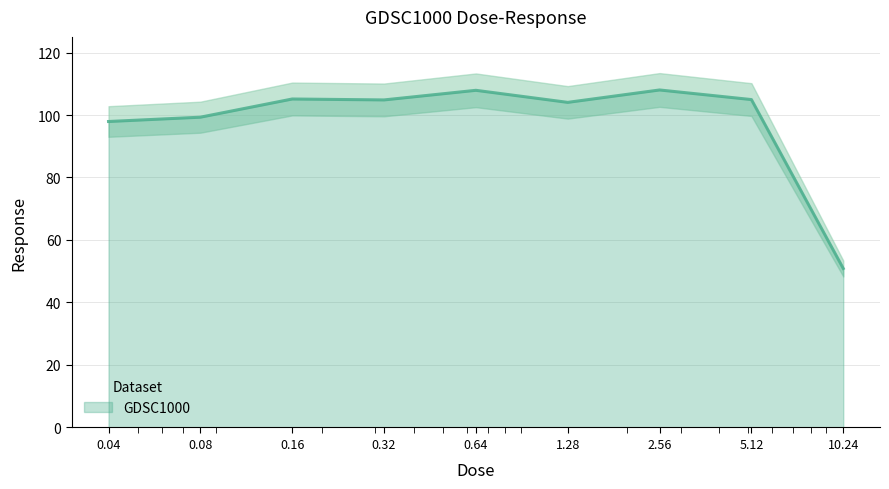

What is the difference between the values at 5.12 and 0.08?

5.6